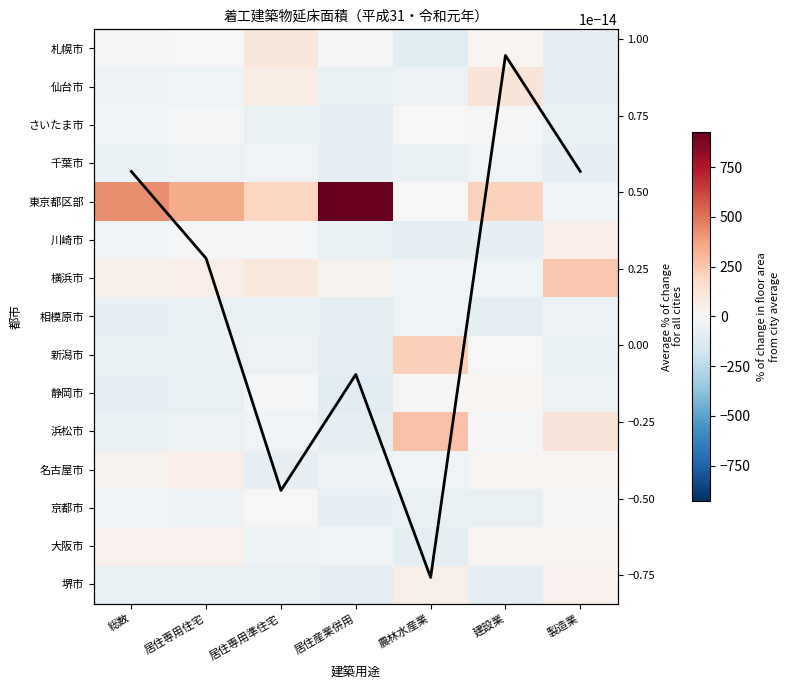

At which category is the sum across all series the highest?

総数